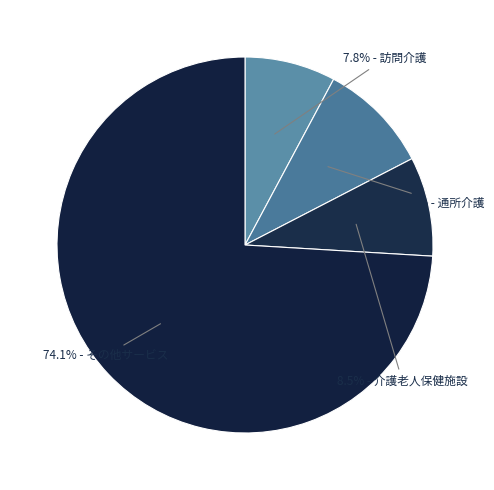

How many segments does this pie chart have?

4